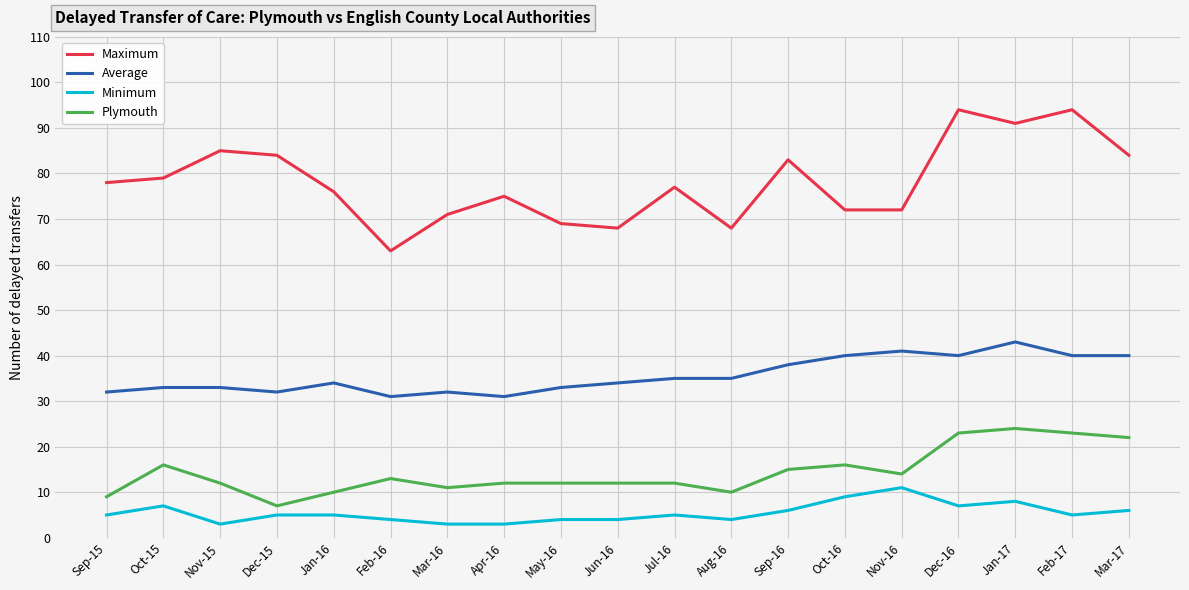

True or false: Average and Maximum cross at least once.

False